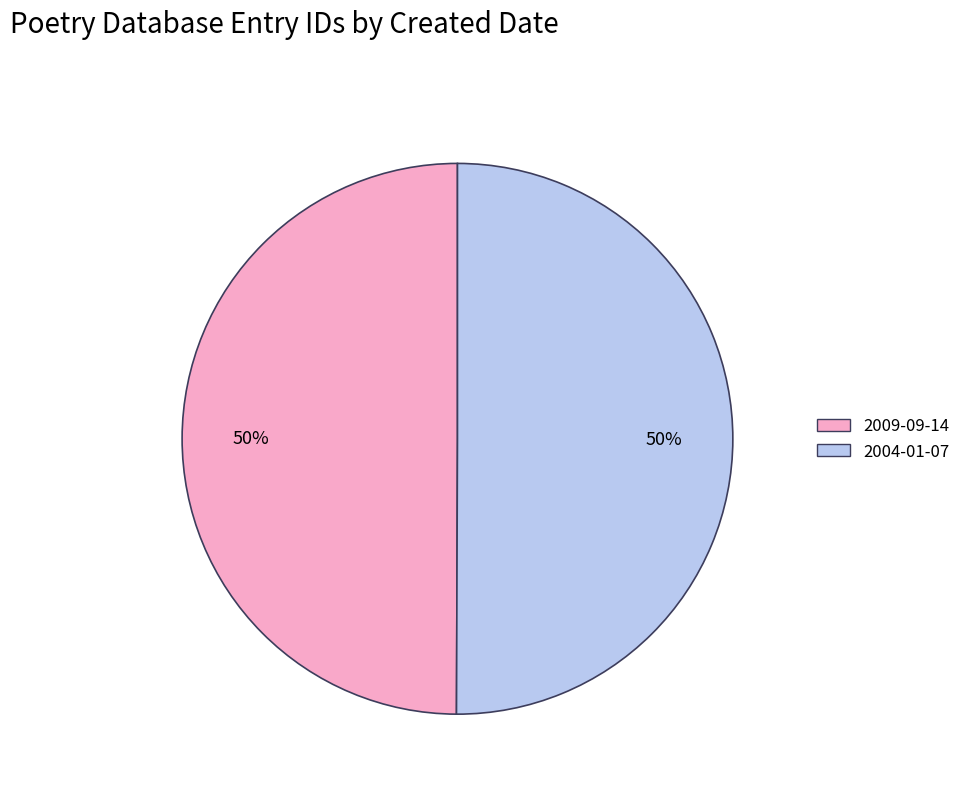

Approximately how many times larger is the value at 2009-09-14 compared to 2004-01-07?

1.0